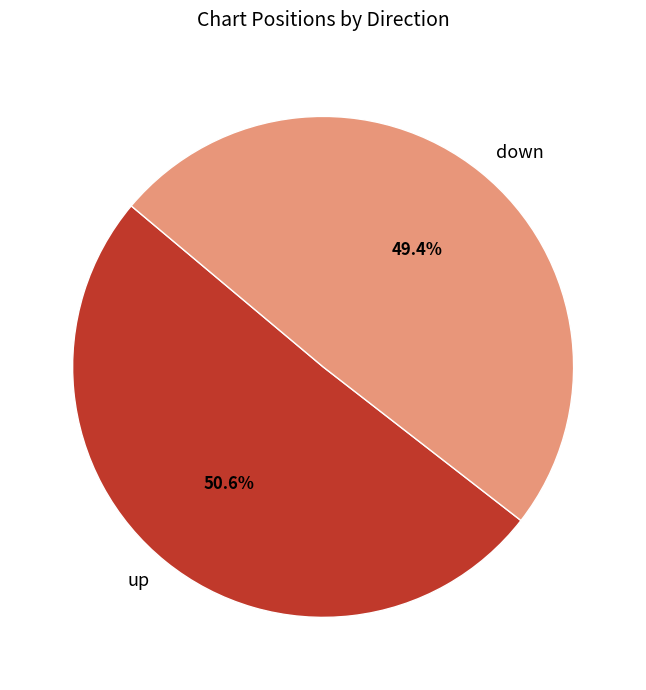

Does any single category account for the majority?

Yes